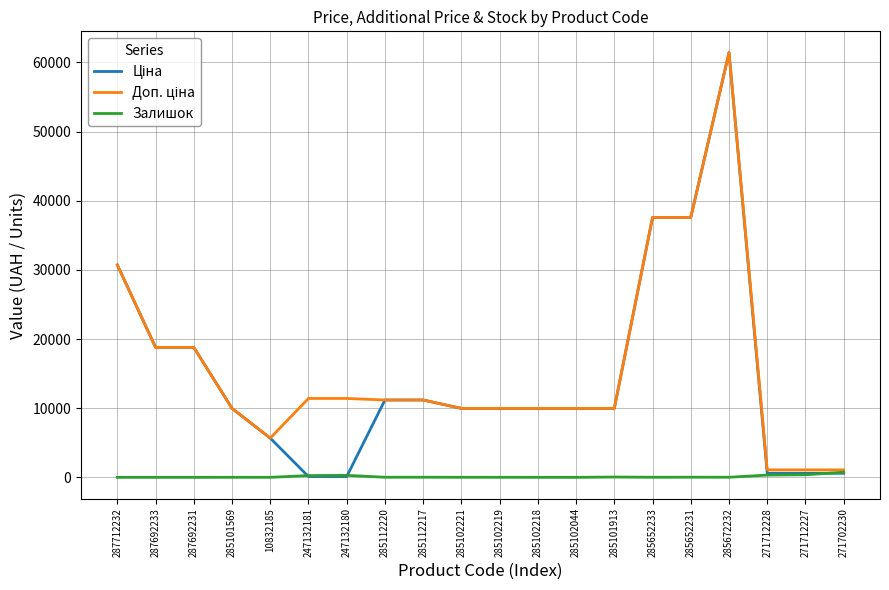

What is the spread (max minus min) of values at 247132180?

11295.9